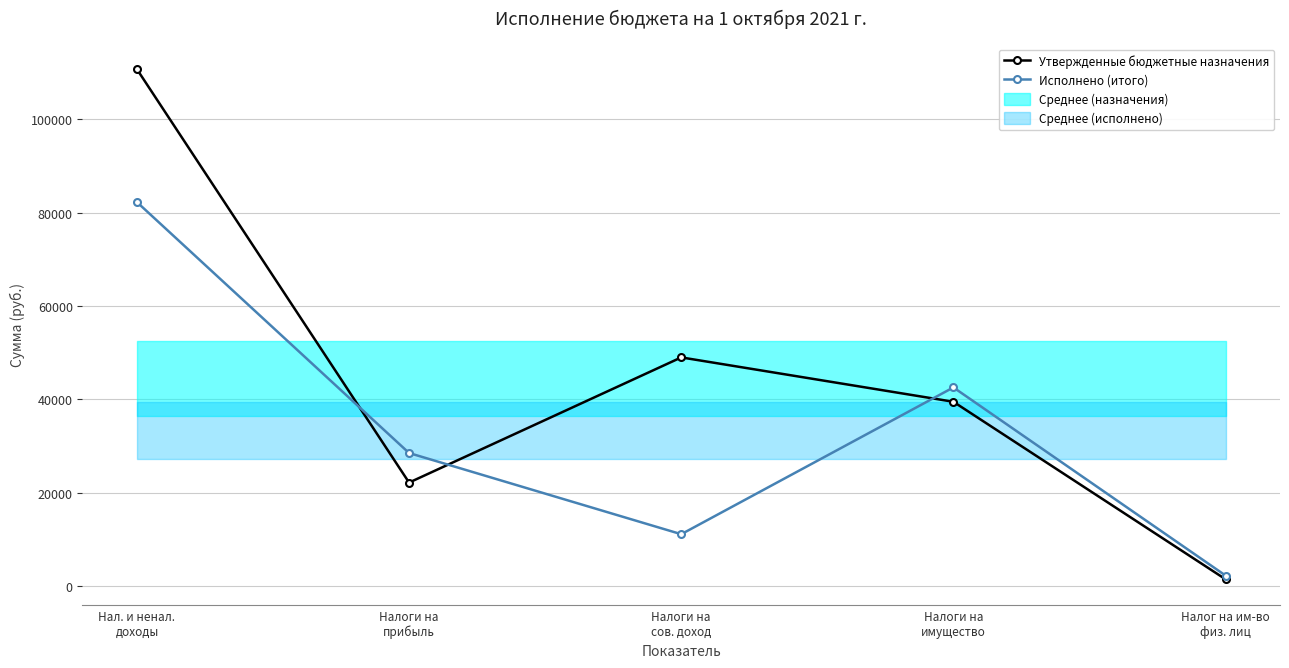

Reading right to left, transcribe all the data shown in this chart.

Утвержденные бюджетные назначения: Налог на им-во
физ. лиц=1500.0	Налоги на
имущество=39500.0	Налоги на
сов. доход=49000.0	Налоги на
прибыль=22200.0	Нал. и ненал.
доходы=110700.0
Исполнено (итого): Налог на им-во
физ. лиц=2294.6	Налоги на
имущество=42571.5	Налоги на
сов. доход=11149.5	Налоги на
прибыль=28527.2	Нал. и ненал.
доходы=82248.2